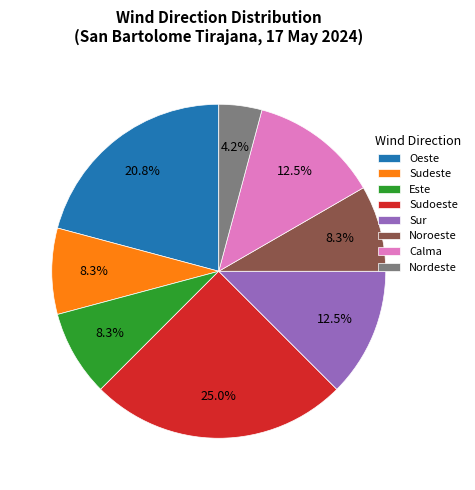

Do Sudeste and Oeste together represent more than half of the pie?

No